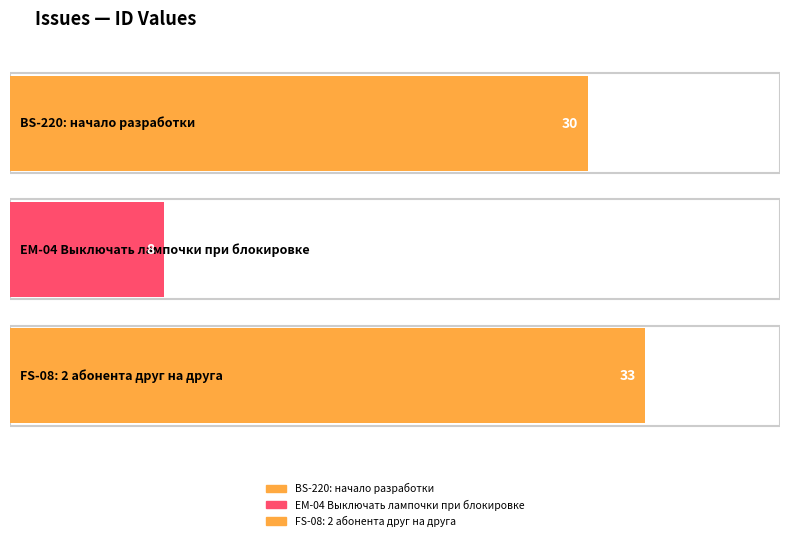

Reading right to left, list all the values displayed in this chart.

33	8	30